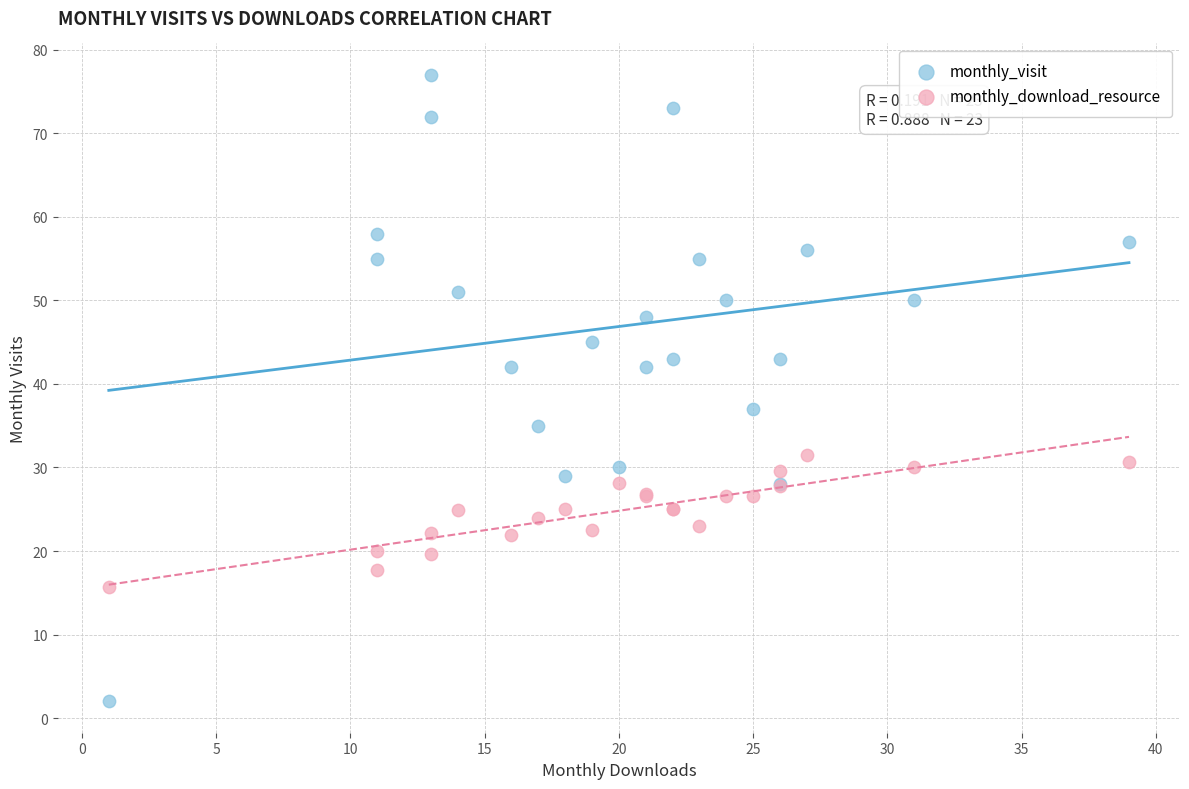

Which series has the largest Y range (max minus min)?

monthly_visit